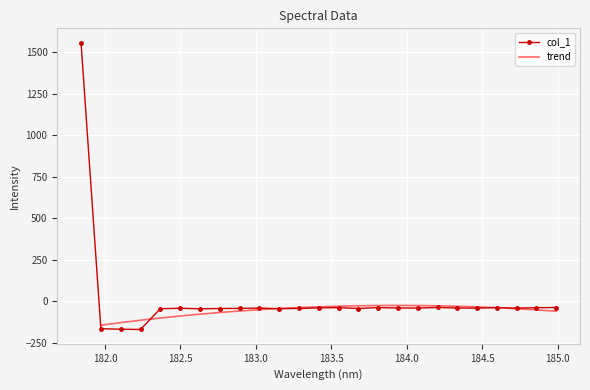

Between 182.498667305 and 184.8600909338, which is larger?

184.8600909338